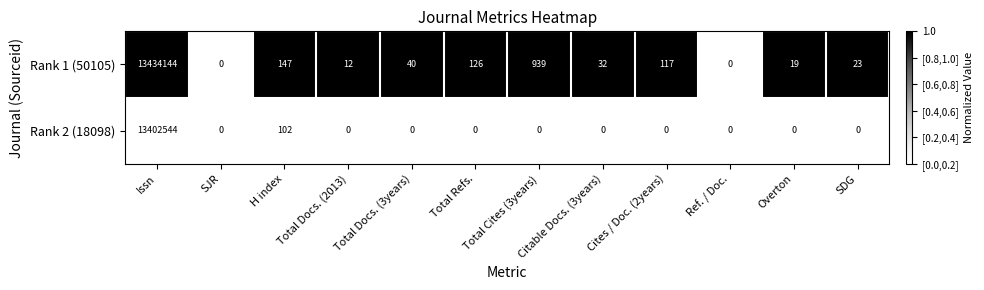

Rank the series by their average value, from highest to lowest.

Rank 1 (50105), Rank 2 (18098)